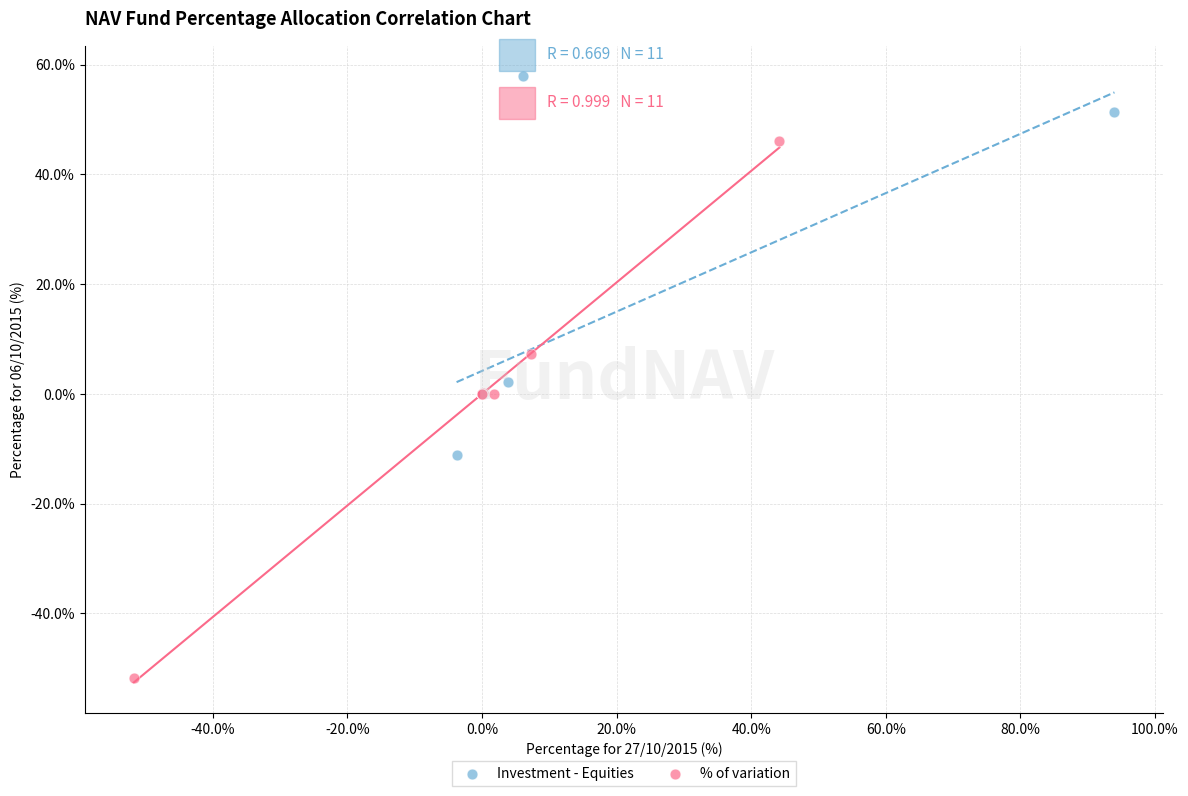

Which series reaches the maximum Y coordinate?

Investment - Equities